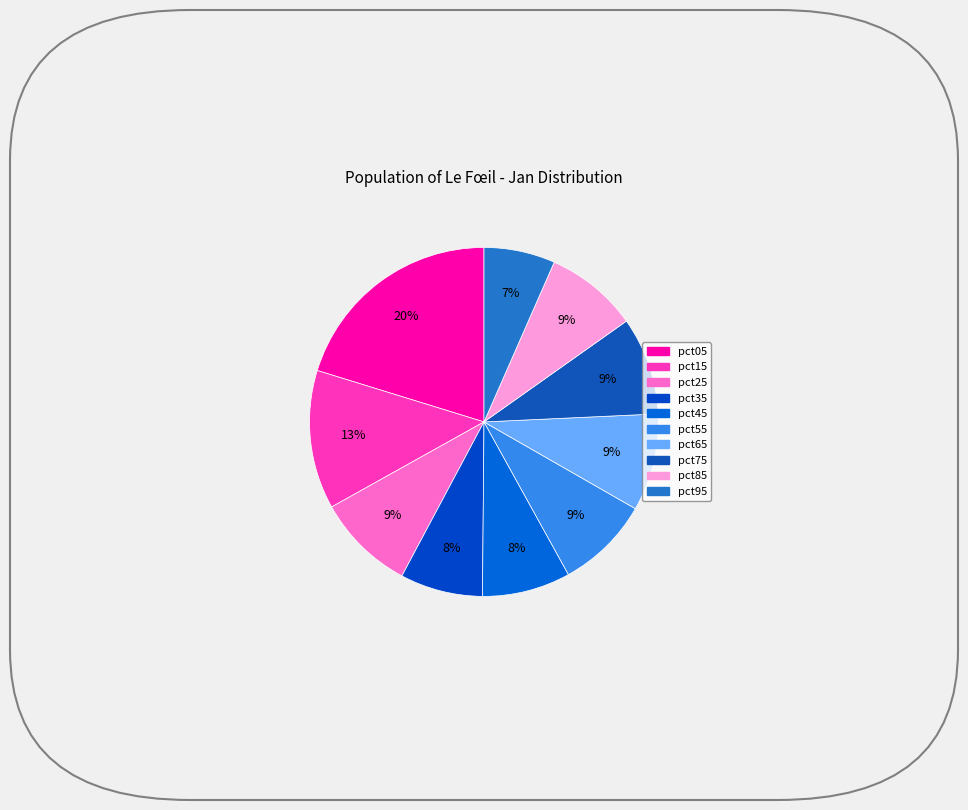

Which has a higher value, pct95 or pct35?

pct35